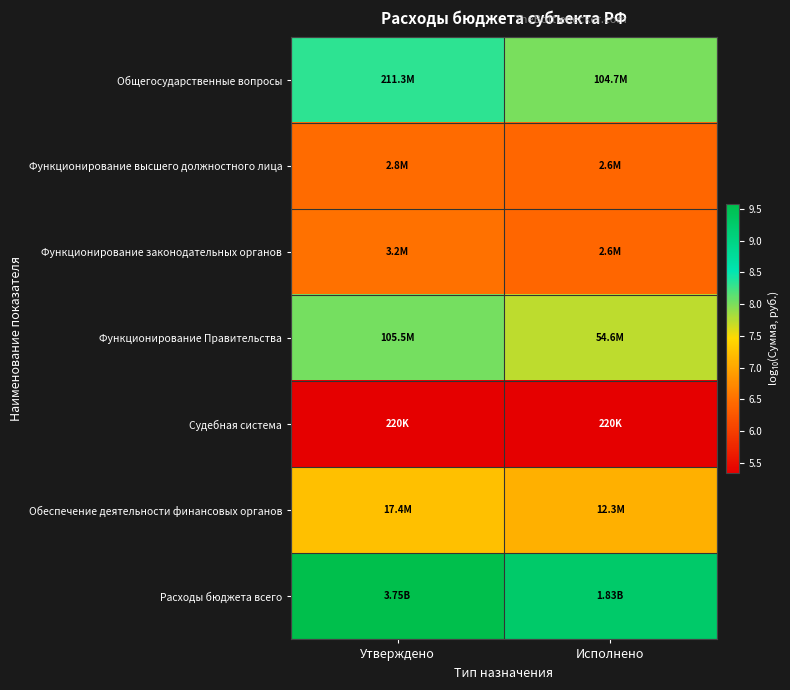

At how many categories does at least one series exceed 6?

2